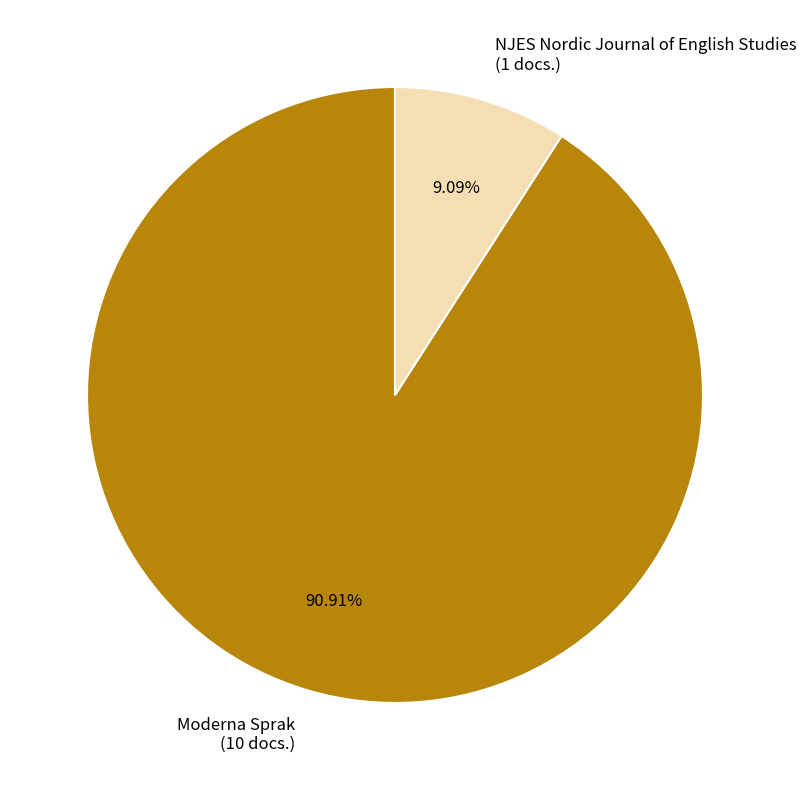

What portion of the pie excludes NJES Nordic Journal of English Studies?

90.9%